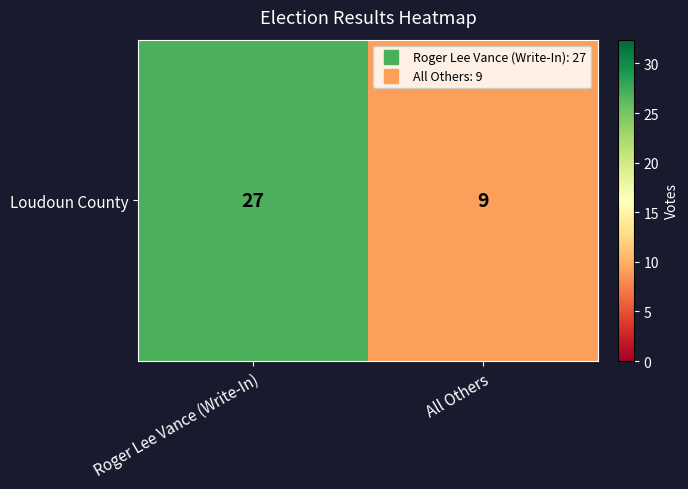

What is the sum of all values?

36